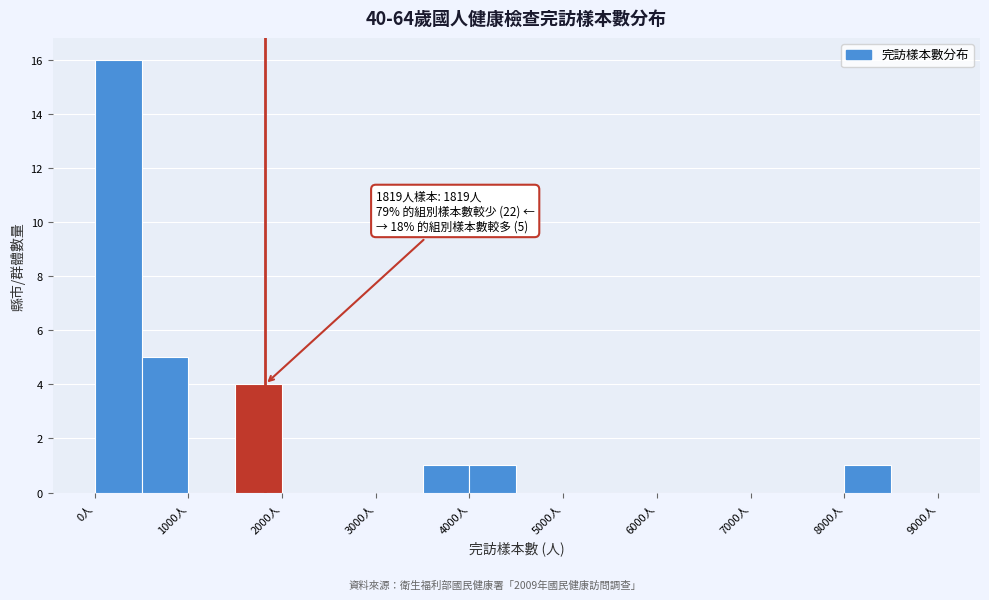

Which range on the x-axis has the tallest bar?

0 to 500